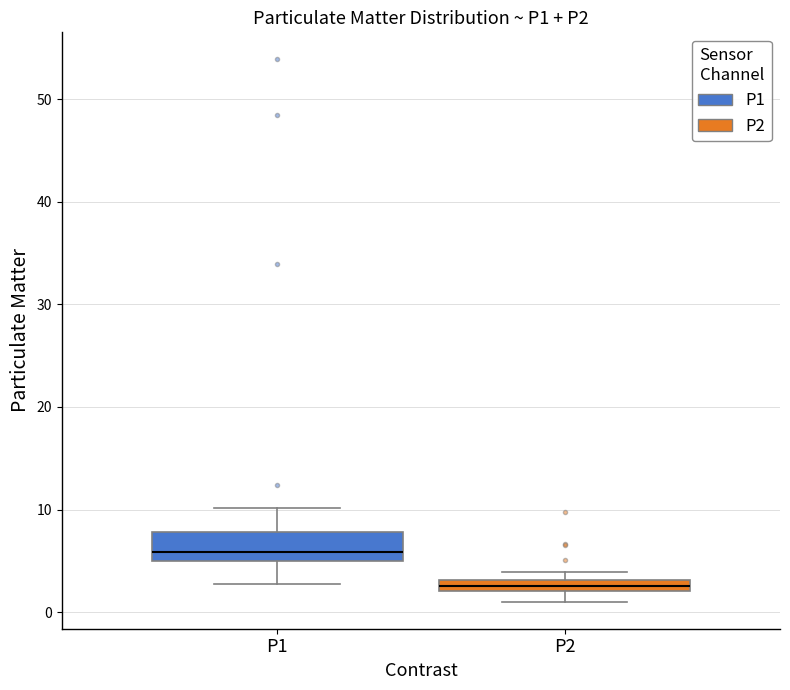

Where is the lower edge of the box for P2 on the y-axis? The values are not printed on the chart, so give them approximately, as read against the axis.

2